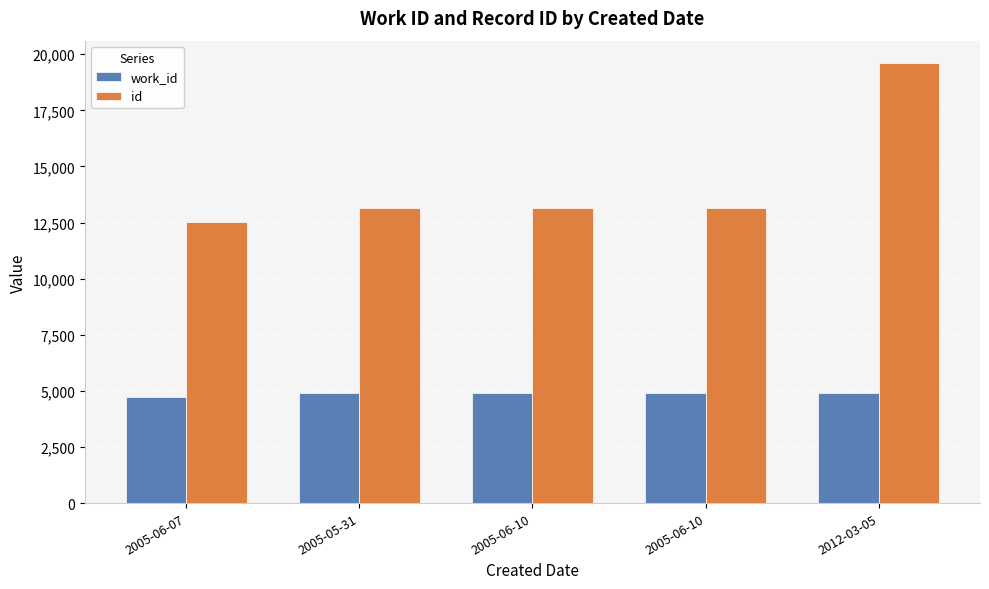

True or false: id has a value of 12510 at 2005-06-07.

True